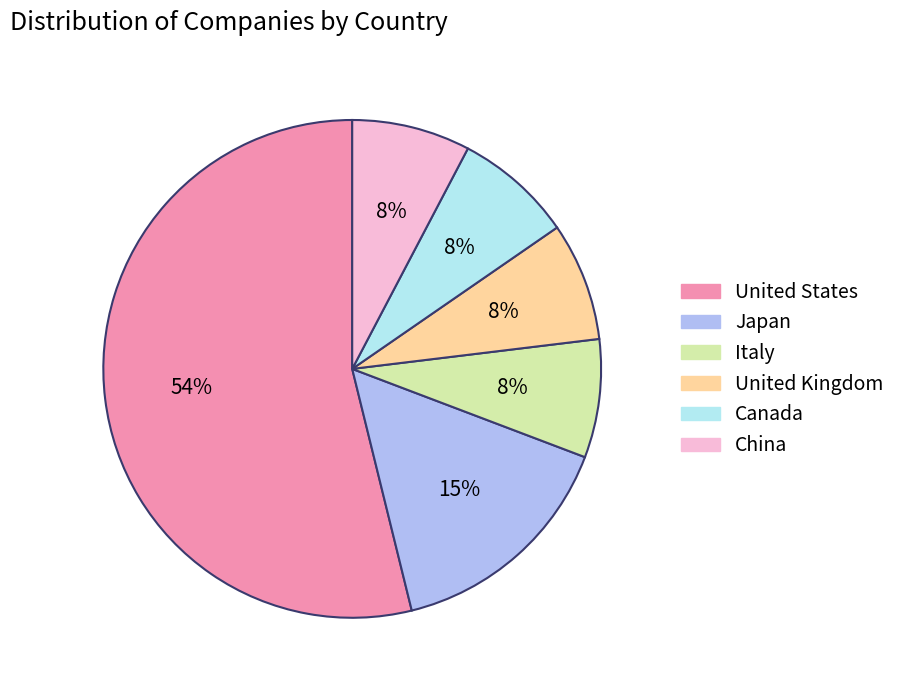

How many slices are in this pie chart?

6